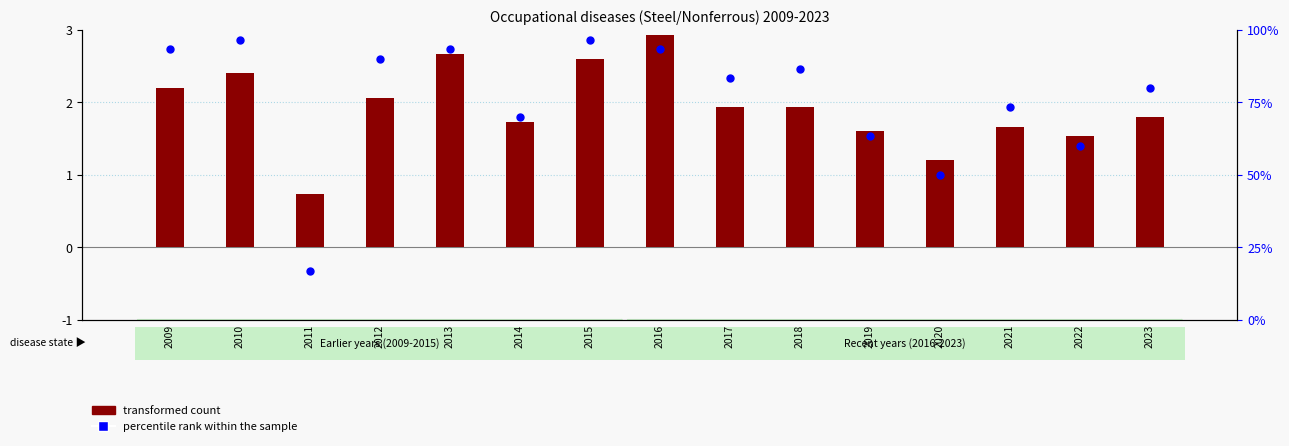

Which series has the largest Y range (max minus min)?

percentile rank within the sample